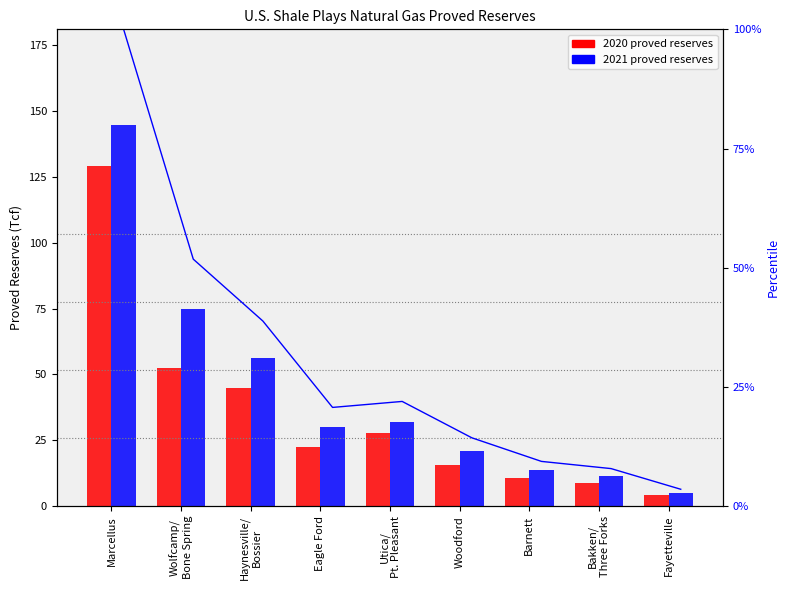

Where does the 2020 proved reserves series first go above 22?

Marcellus